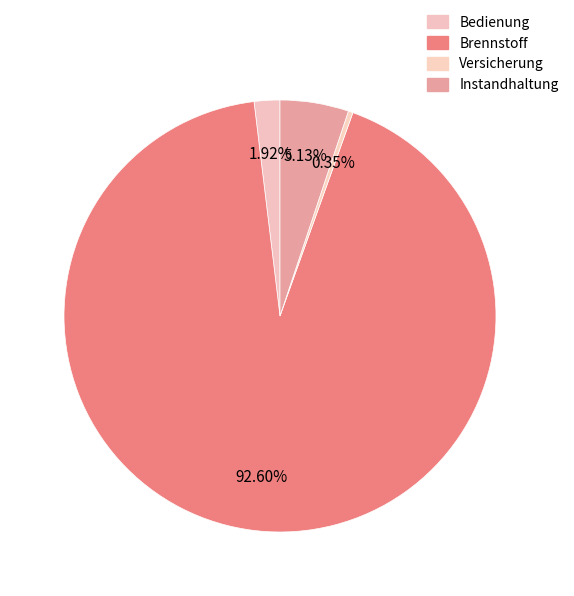

Which has a higher value, Versicherung or Bedienung?

Bedienung